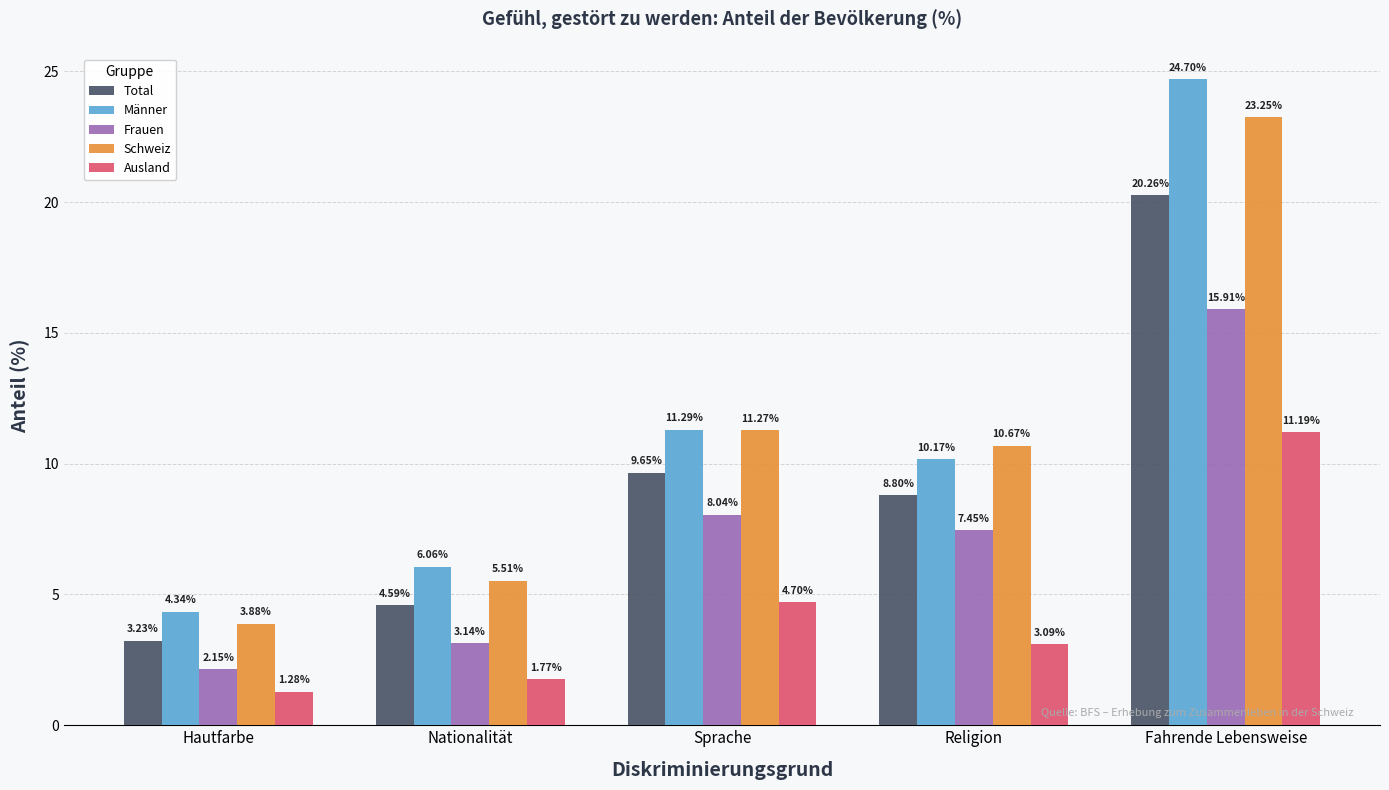

How many groups of bars are there?

5